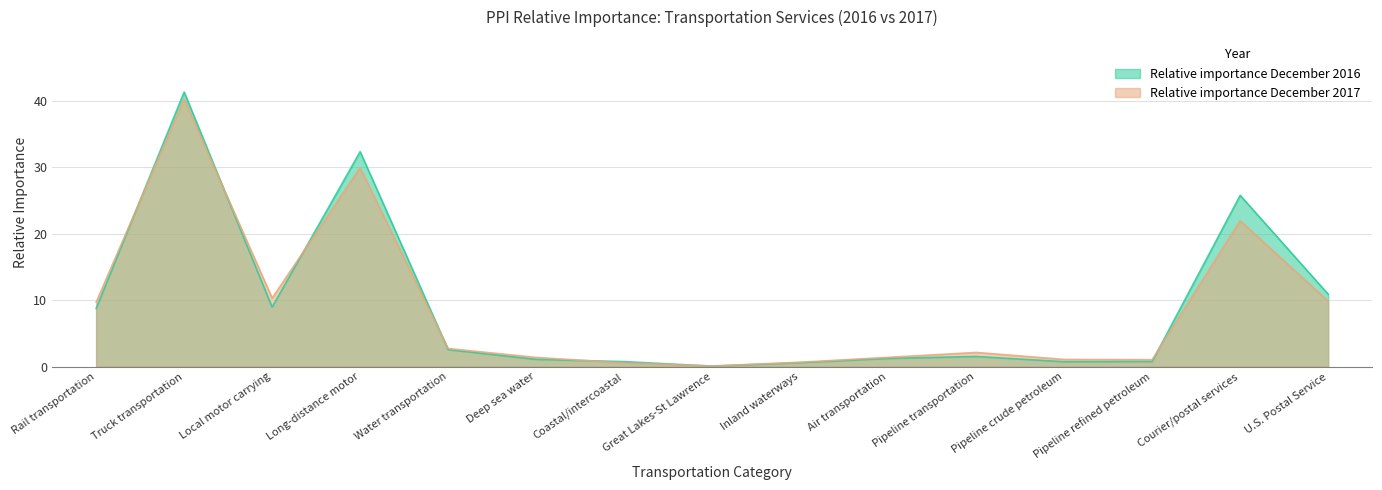

Count the number of categories in the chart.

15